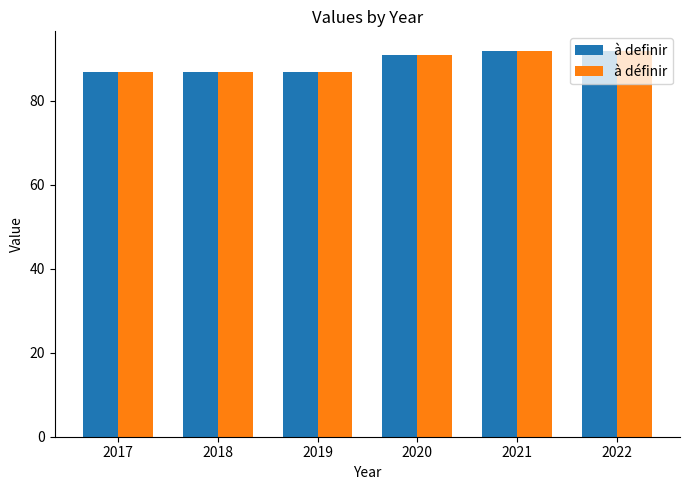

What is the total value across all series at 2022?

184